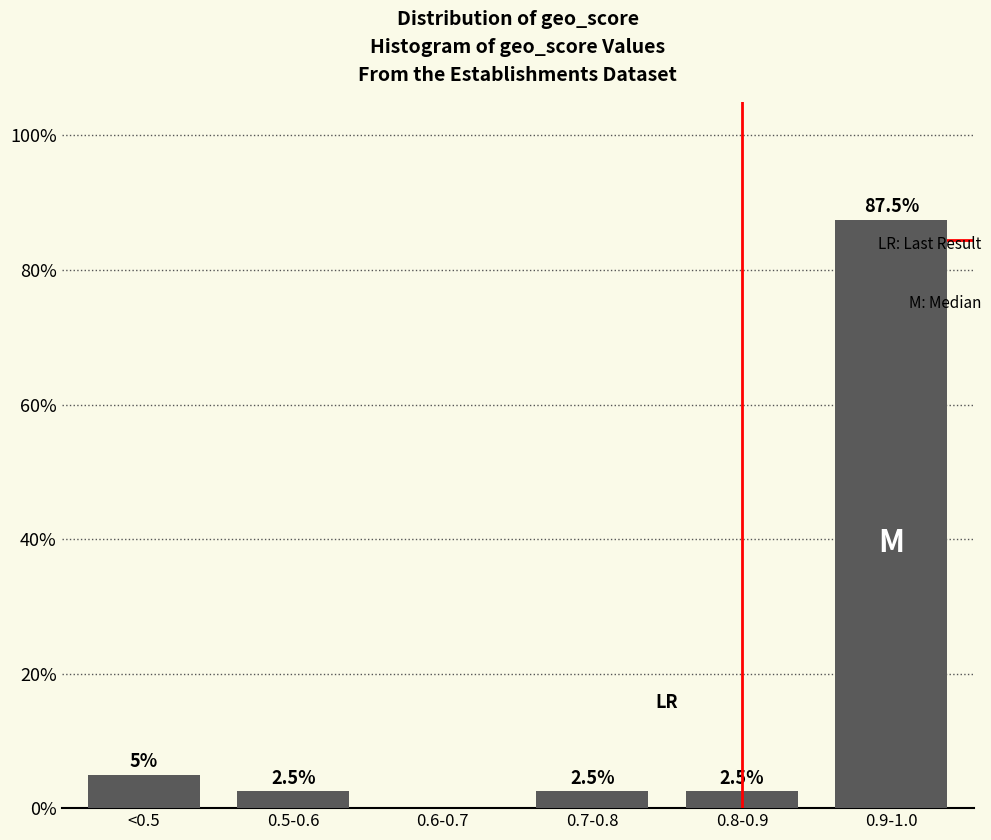

Reading left to right, what are all the values shown in this chart?

<0.5=5.0	0.5-0.6=2.5	0.6-0.7=0.0	0.7-0.8=2.5	0.8-0.9=2.5	0.9-1.0=87.5